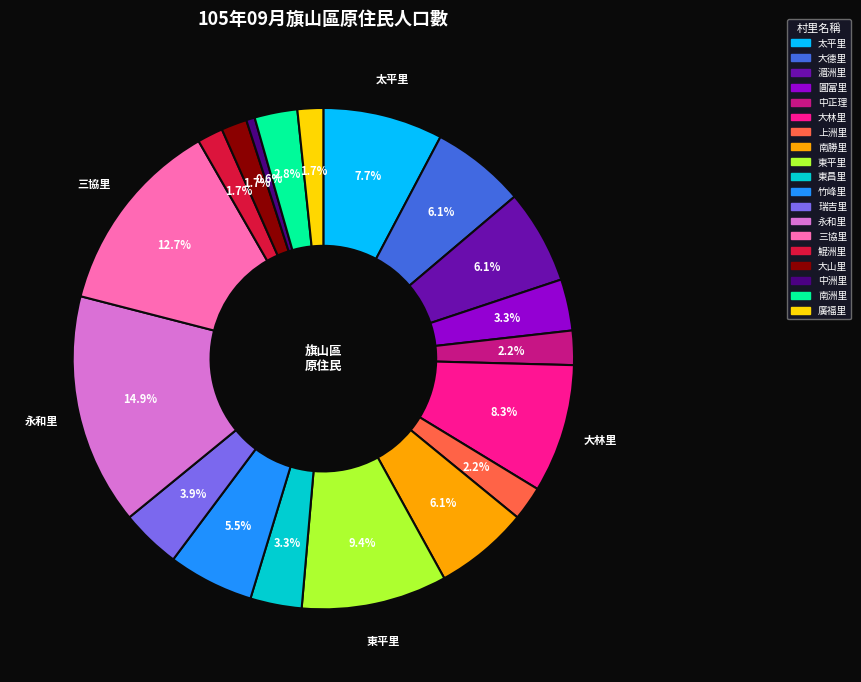

How many slices are in this pie chart?

19